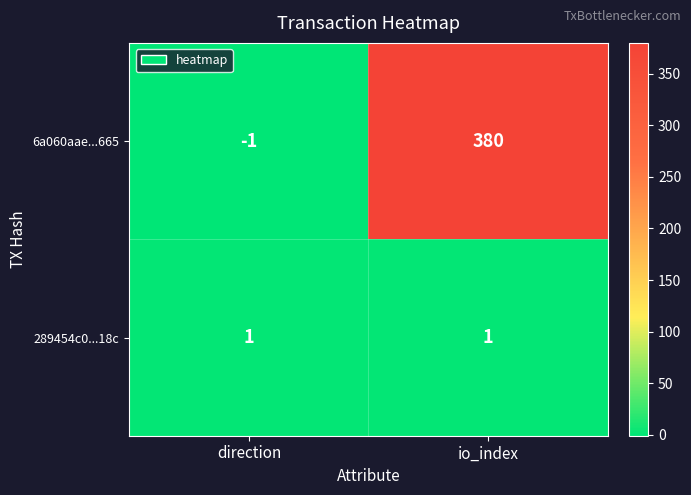

Which category has the lowest value in the 6a060aae...665 series?

direction